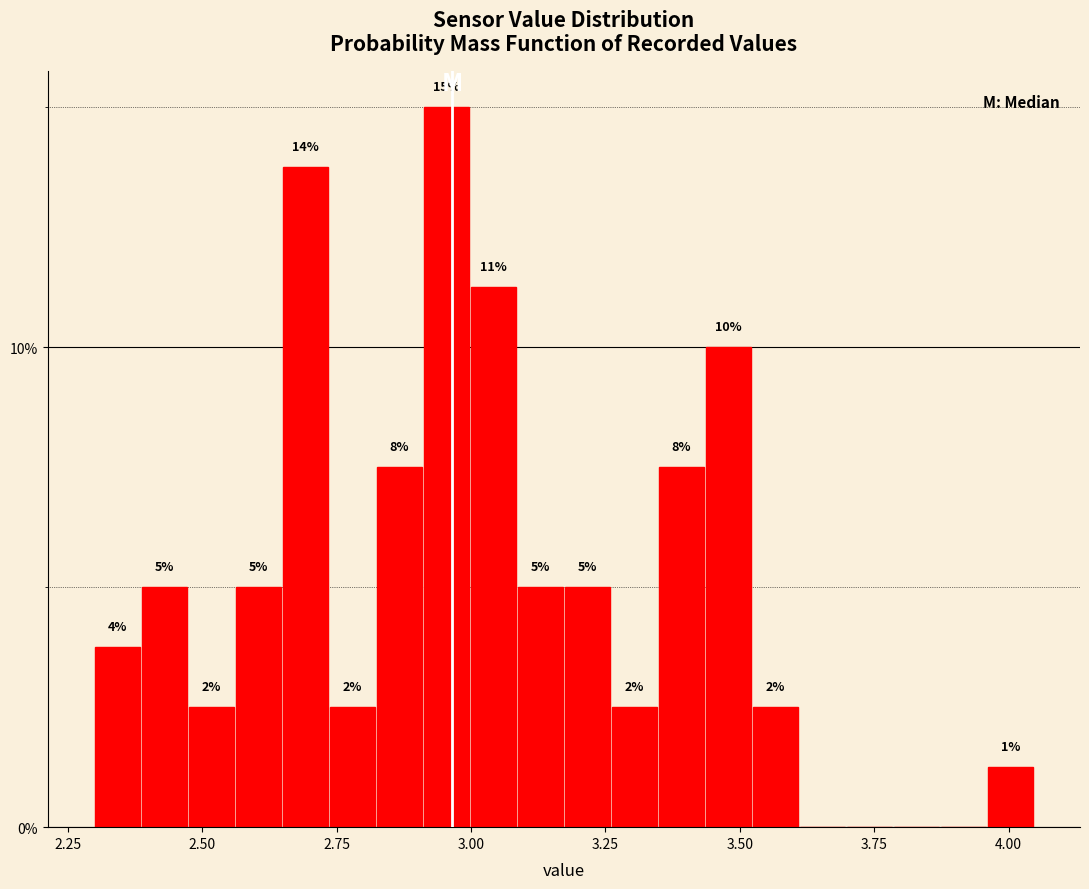

Around what value on the x-axis is the tallest bar? Give the approximate position of its centre, as read against the axis.

2.95